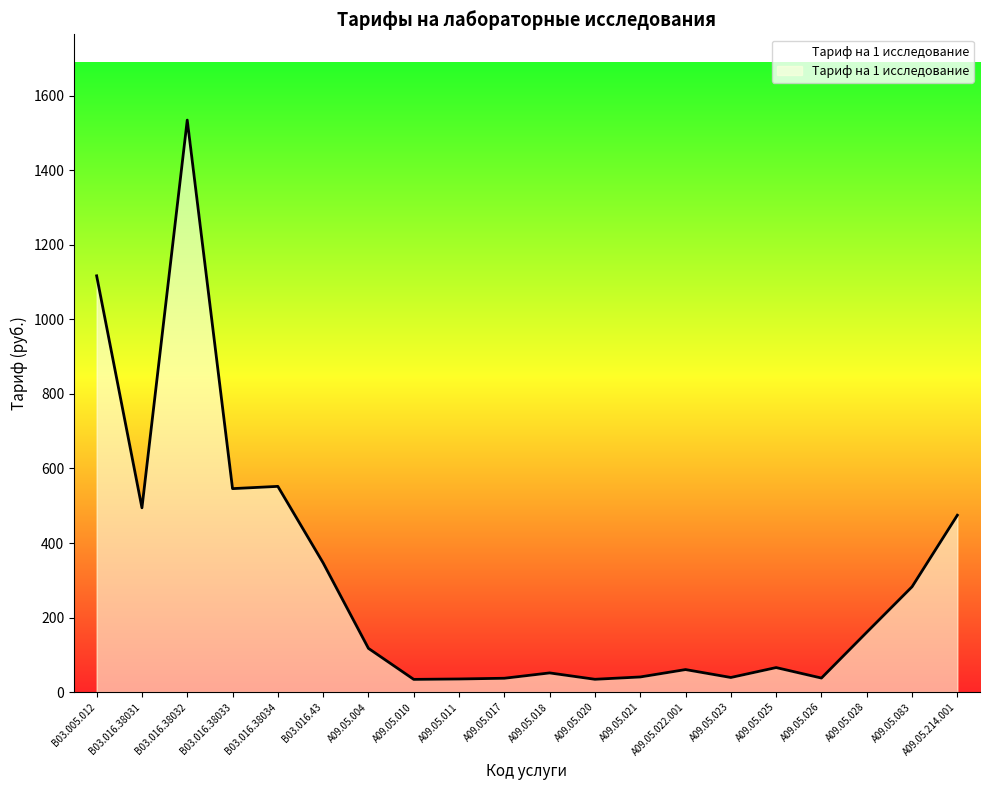

Between A09.05.022.001 and A09.05.004, which is larger?

A09.05.004